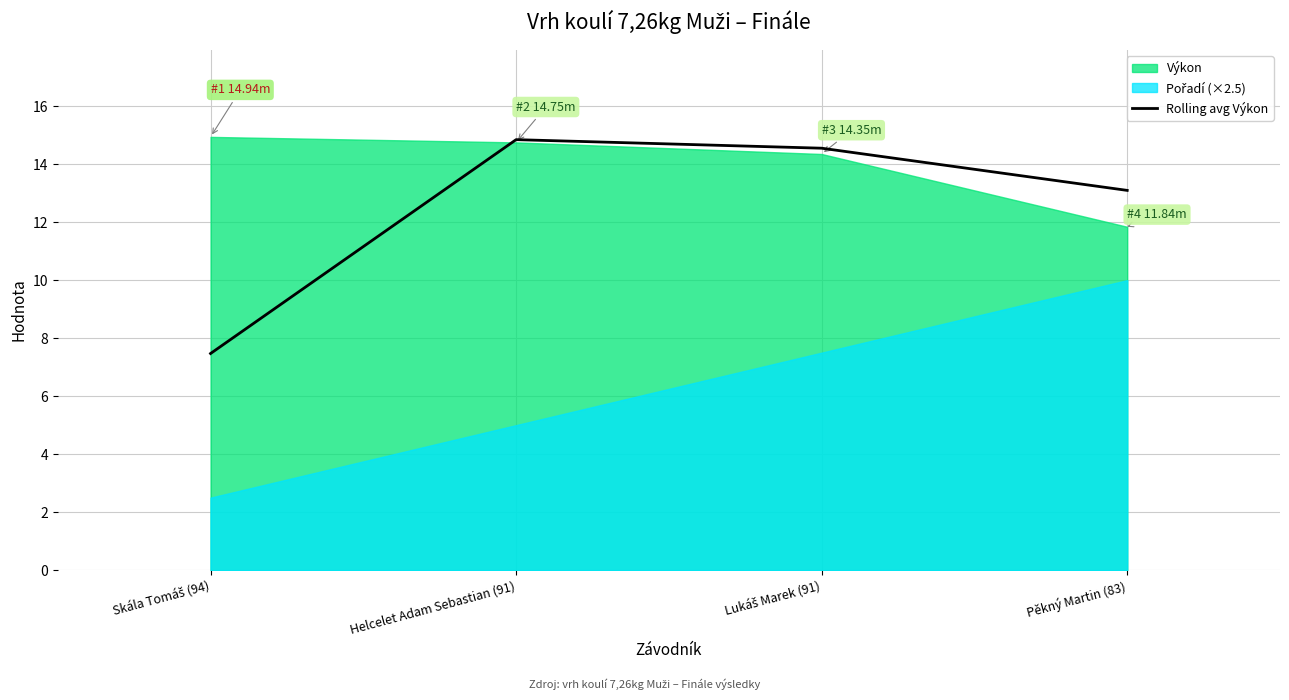

The Rolling avg Výkon series shows 14.8 at Helcelet Adam Sebastian (91). True or false?

True